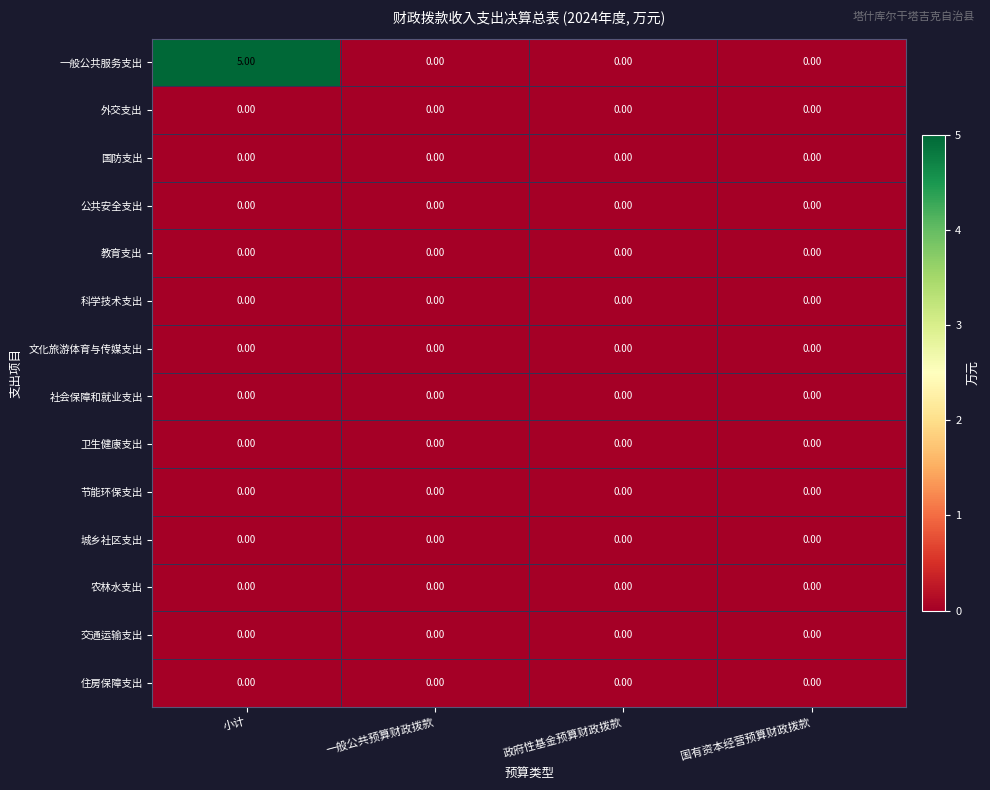

Which series has the widest spread of values?

一般公共服务支出